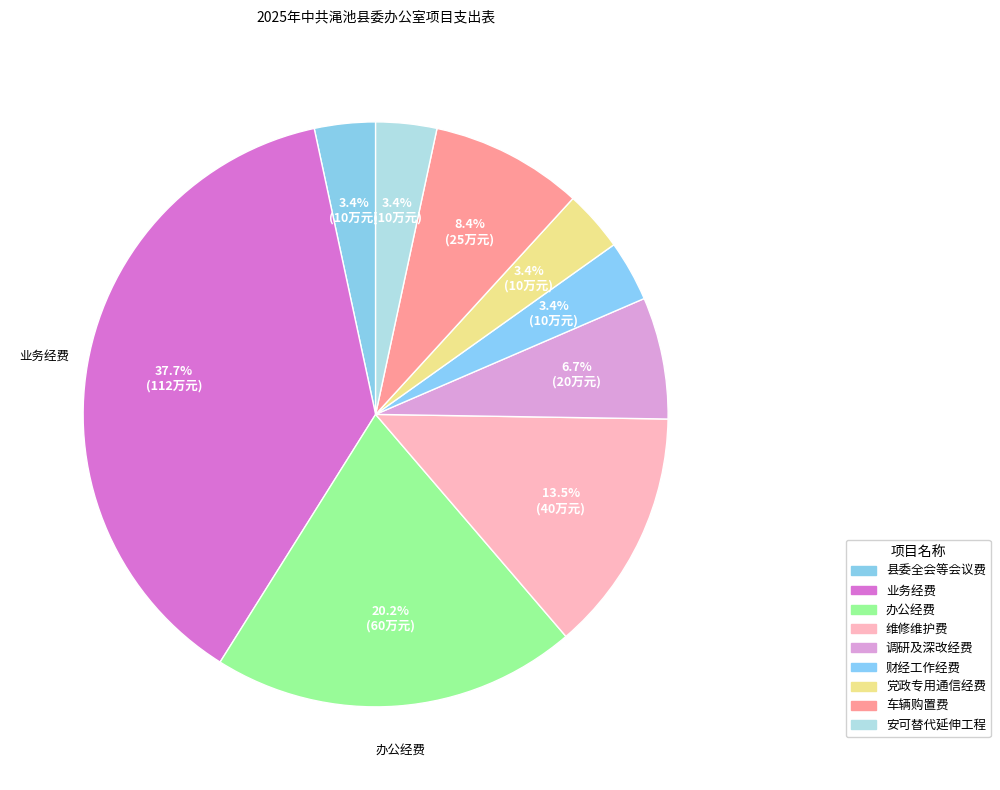

Does 县委全会等会议费 account for over 50% of the chart?

No